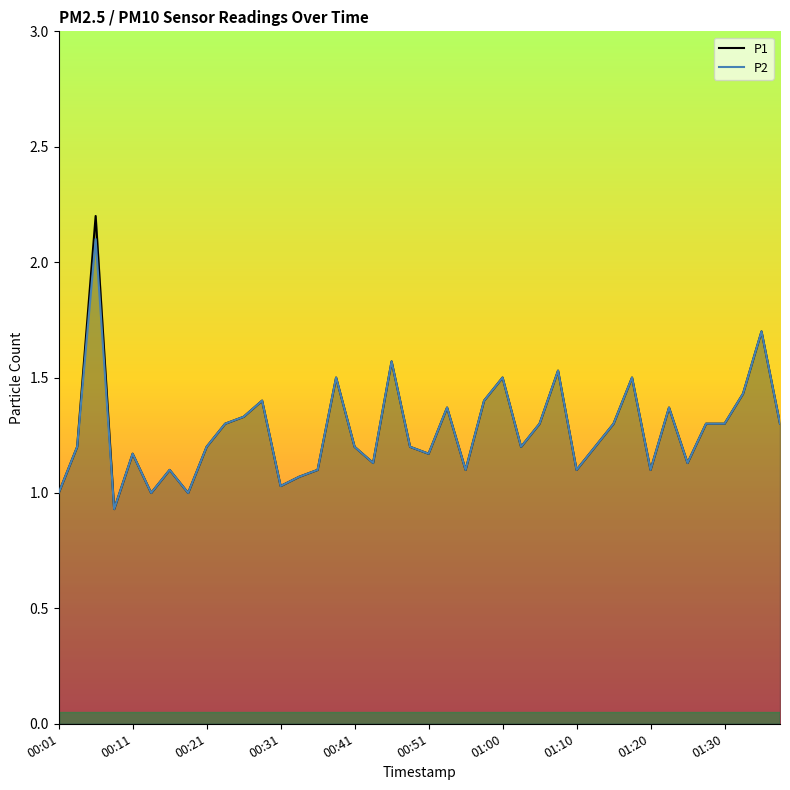

What is the greatest value displayed?

2.2